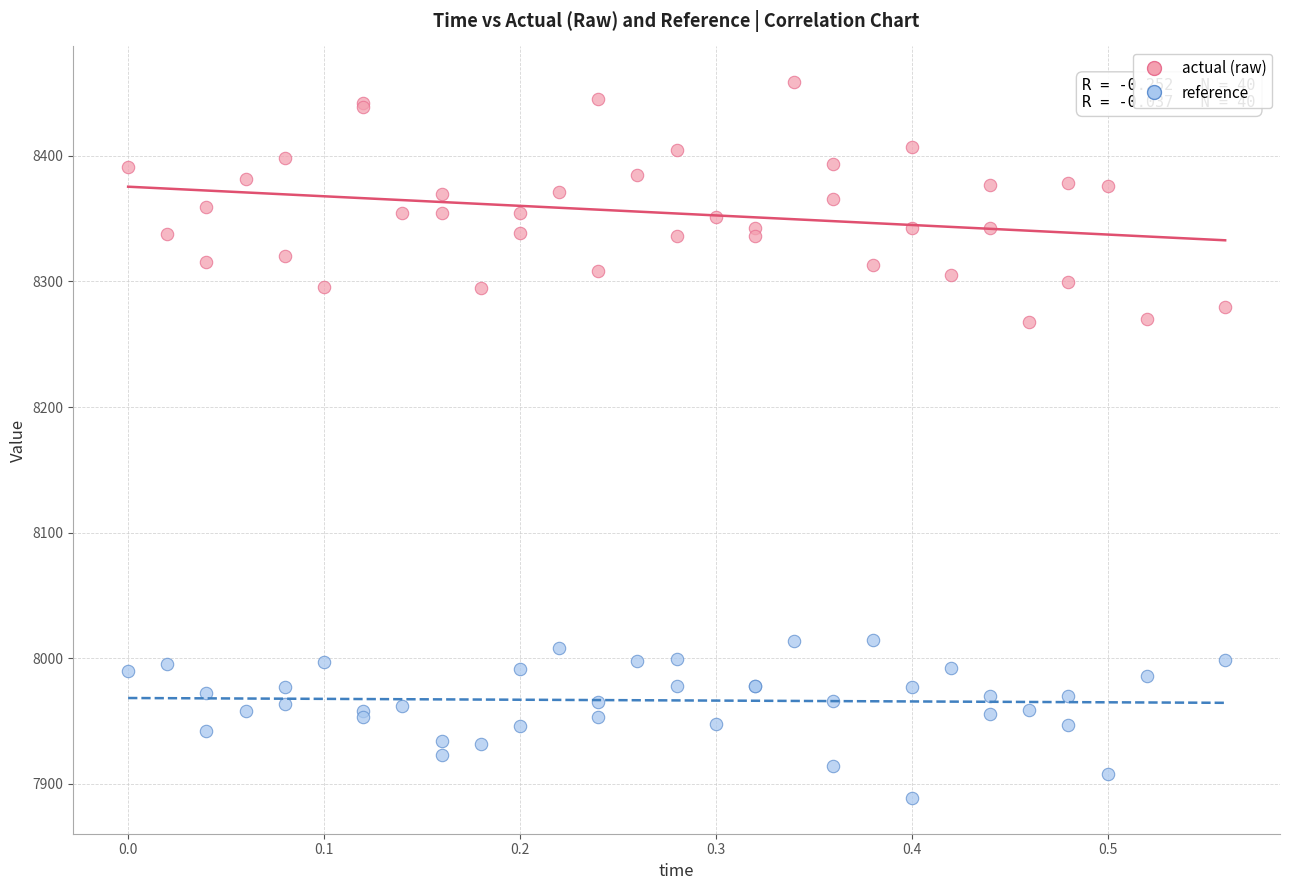

Which series has the widest spread of Y values?

actual (raw)